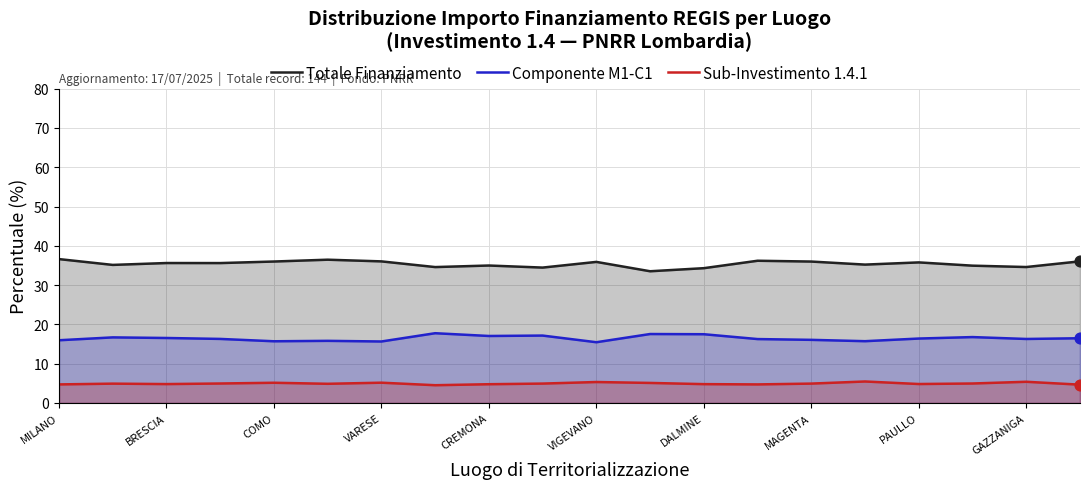

Which series has the largest total across all categories?

Totale Finanziamento